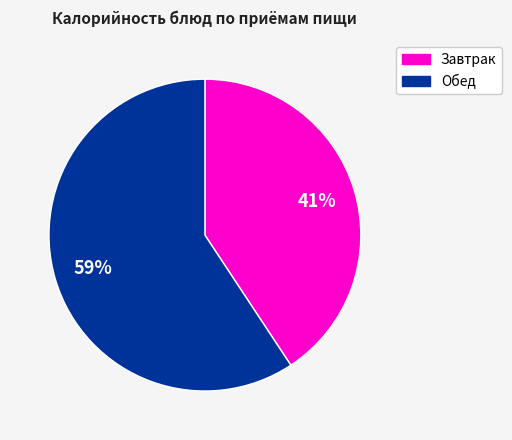

To the nearest percent, what is the average slice percentage?

50%